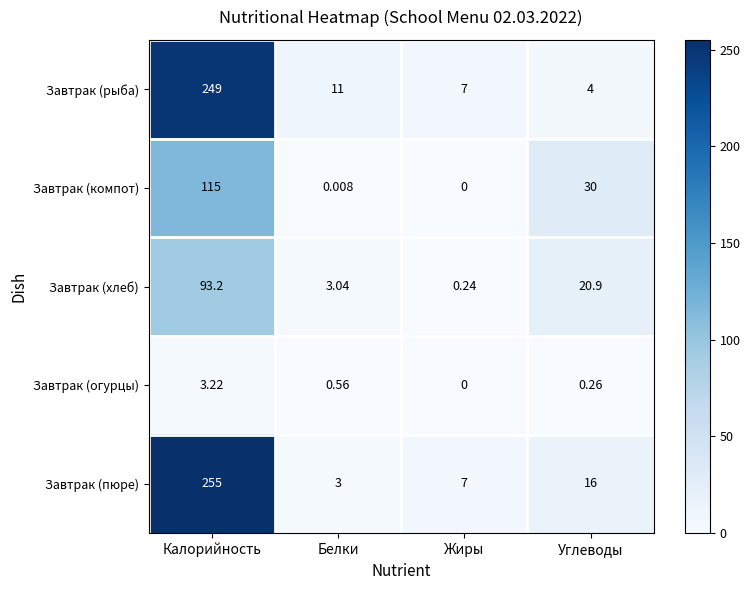

Is the value of Завтрак (рыба) at Углеводы greater than the value of Завтрак (хлеб) at Белки?

Yes